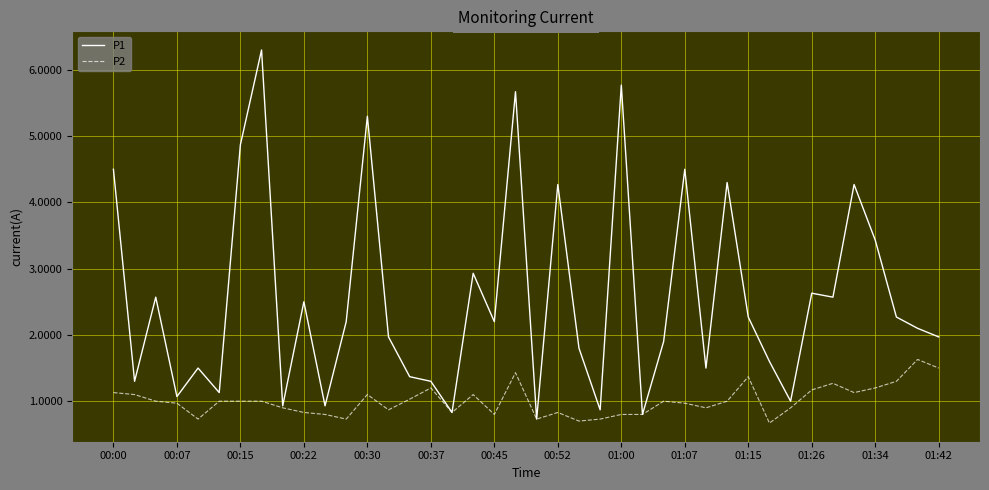

Rank the series by their average value, from highest to lowest.

P1, P2